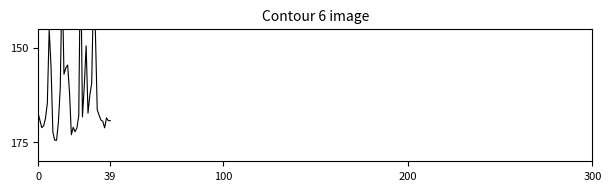

What is the sum of all values?

6500.0